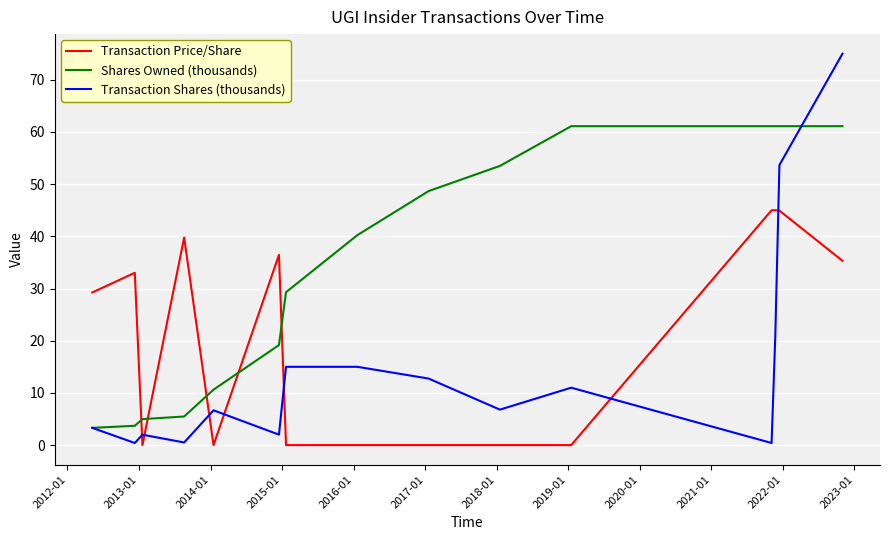

True or false: Transaction Shares (thousands) and Transaction Price/Share cross at least once.

True